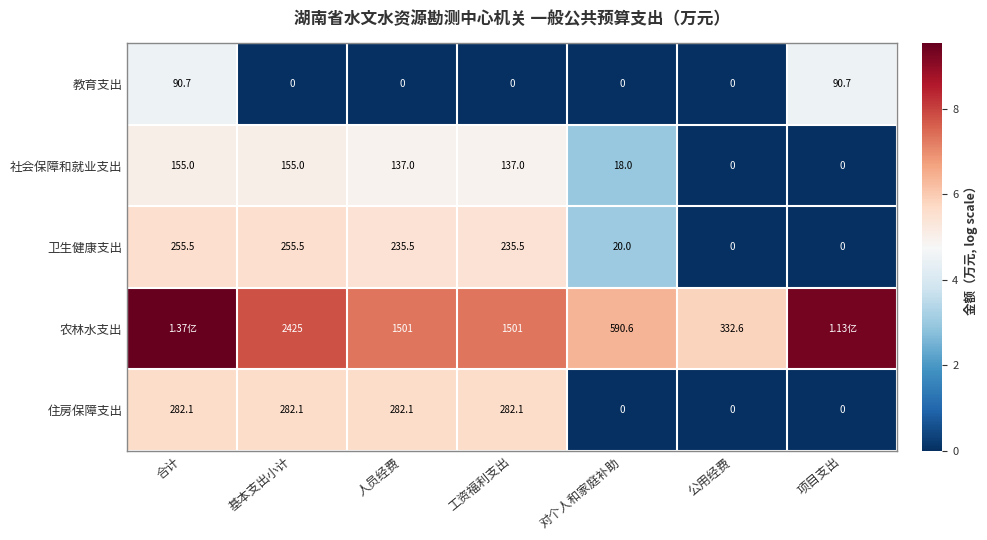

Is the value of 教育支出 at 公用经费 greater than the value of 社会保障和就业支出 at 工资福利支出?

No